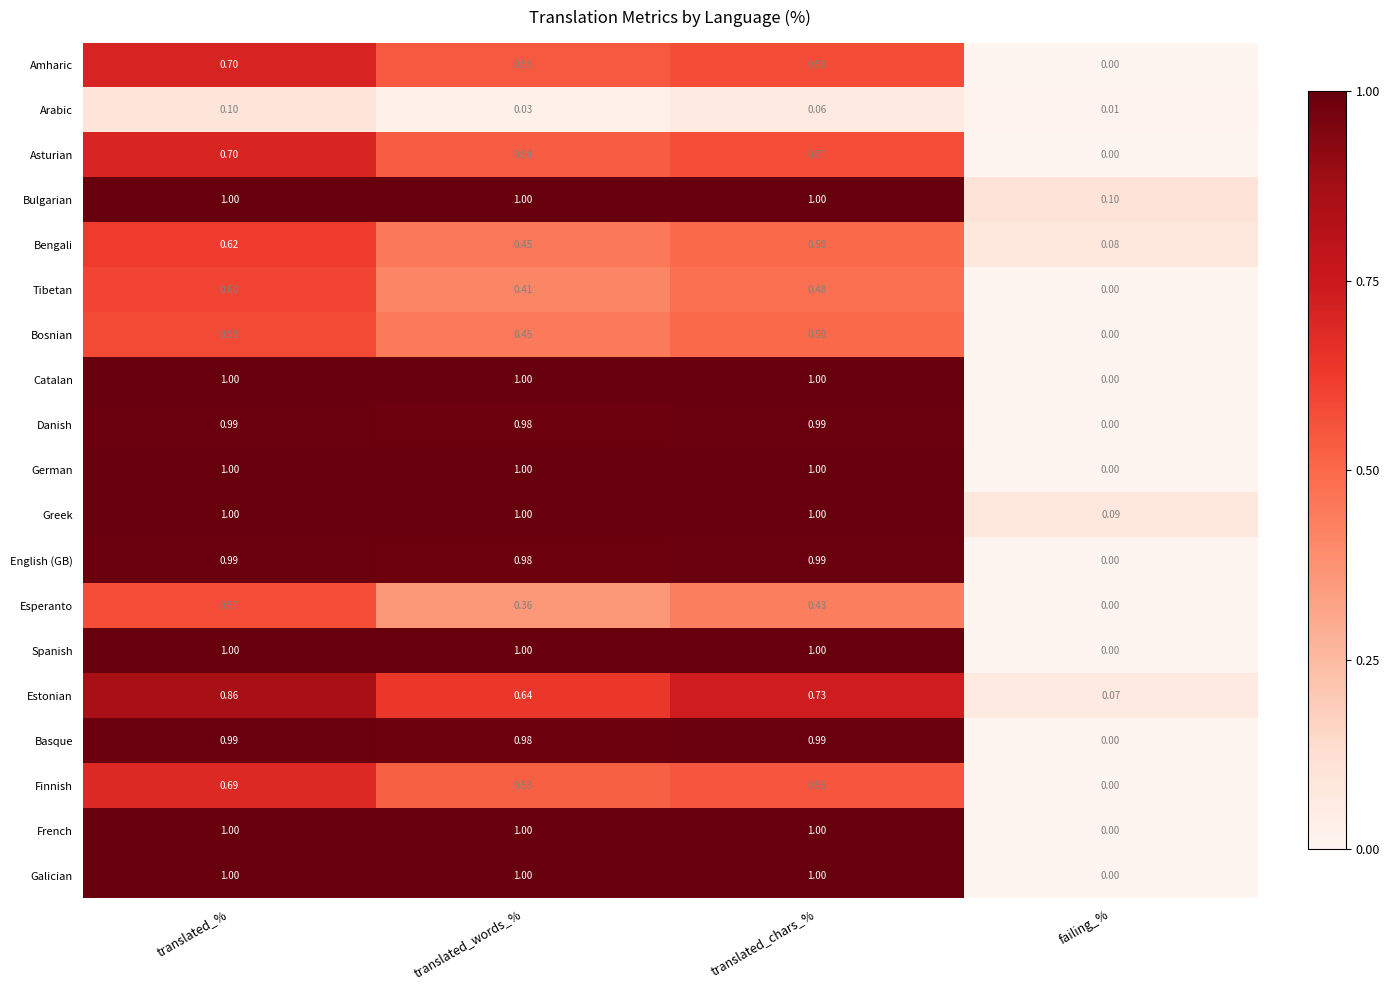

Which series has the largest total across all categories?

Bulgarian